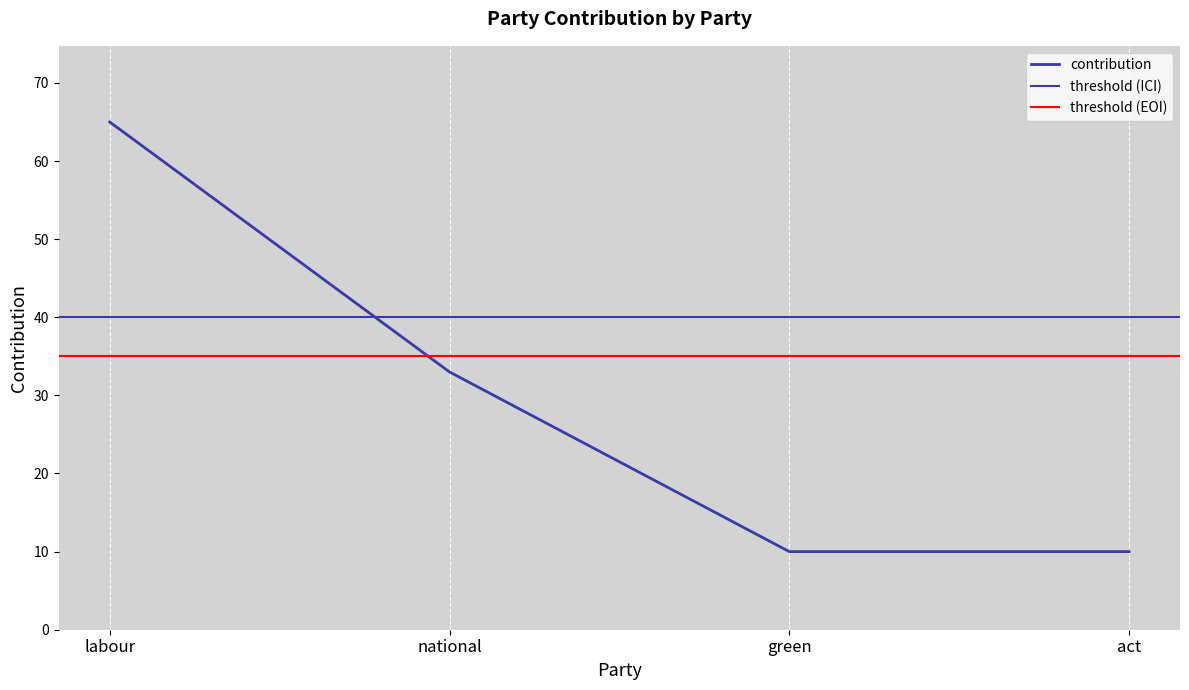

The chart shows a value of 33 at national. True or false?

True